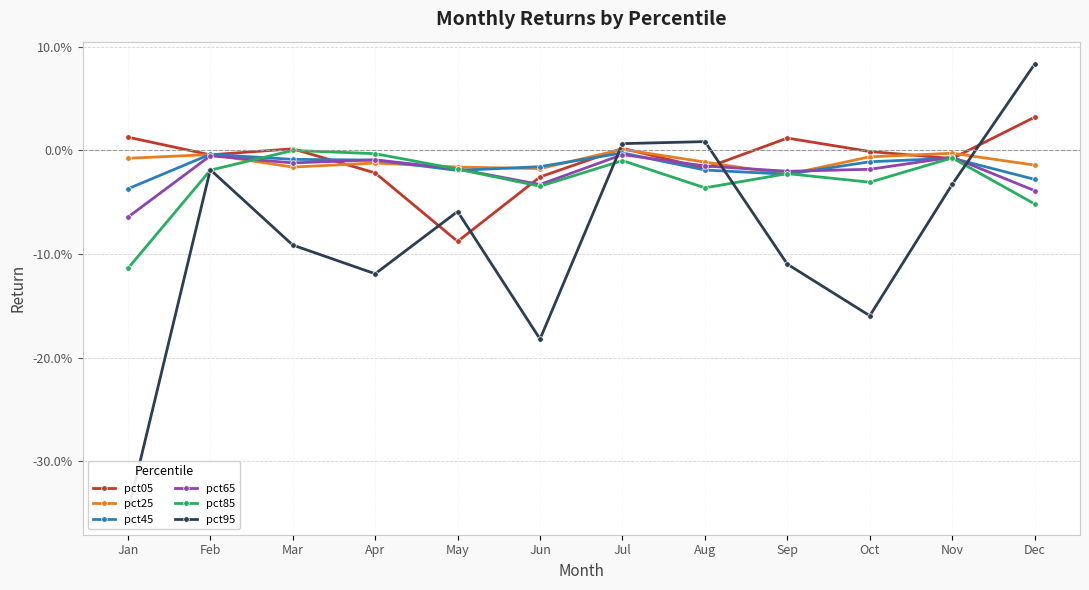

The value of pct95 at Feb is -0.0. True or false?

False